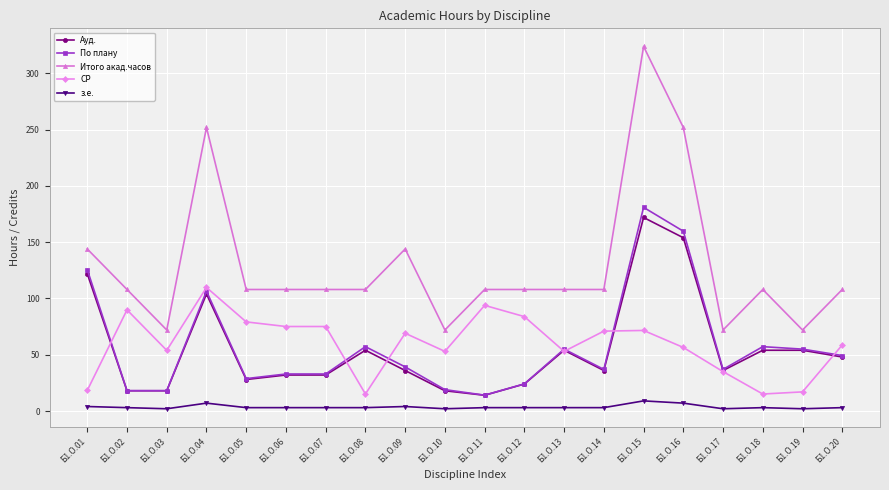

Is it true that Итого акад.часов equals 324.0 at Б1.О.15?

True